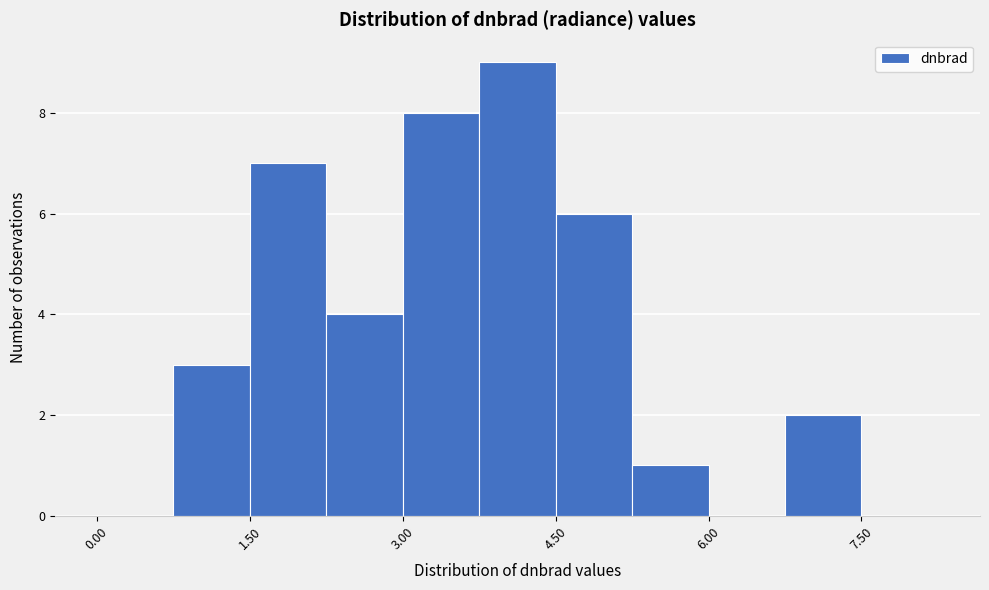

Around what value on the x-axis is the tallest bar? Give the approximate position of its centre, as read against the axis.

4.2